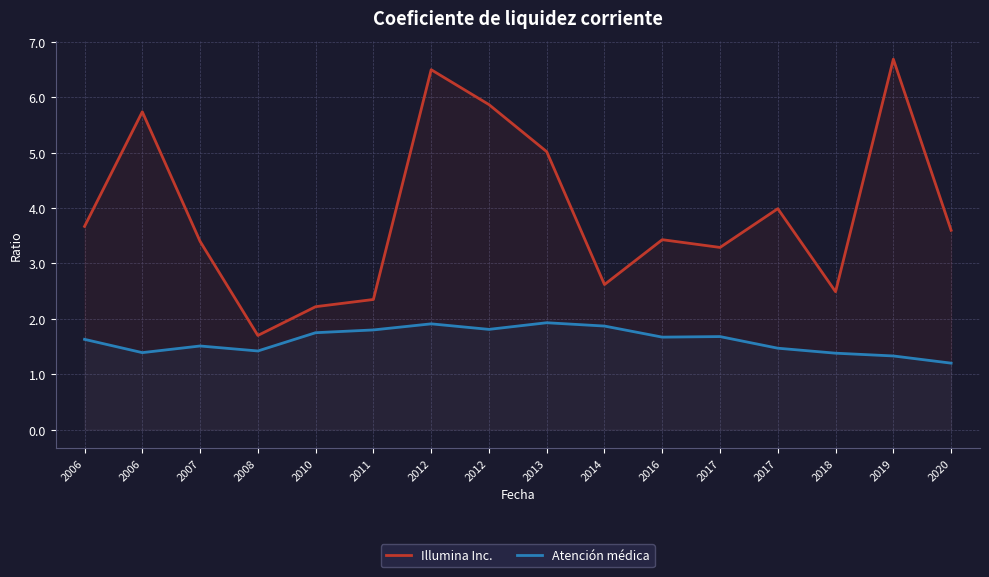

What is the sum of the Illumina Inc. values at 2006 and 2016?

7.1